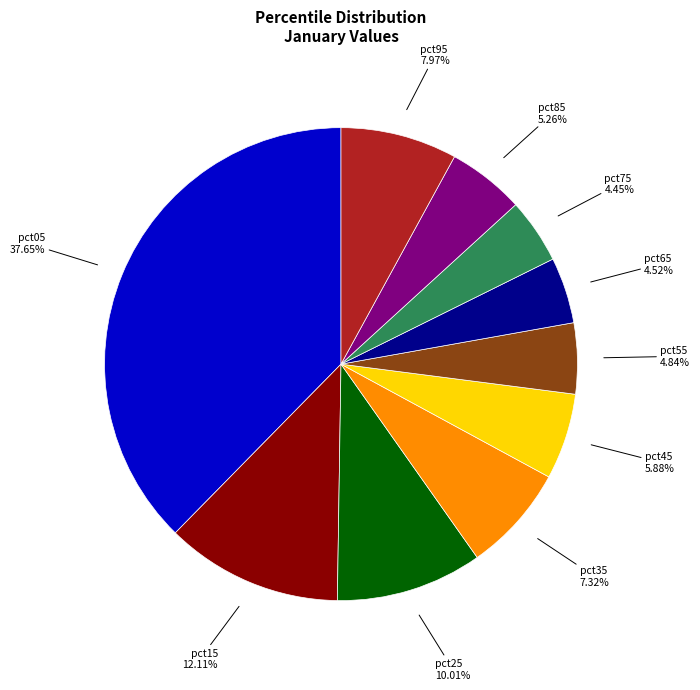

To the nearest percent, what is the average slice percentage?

10%